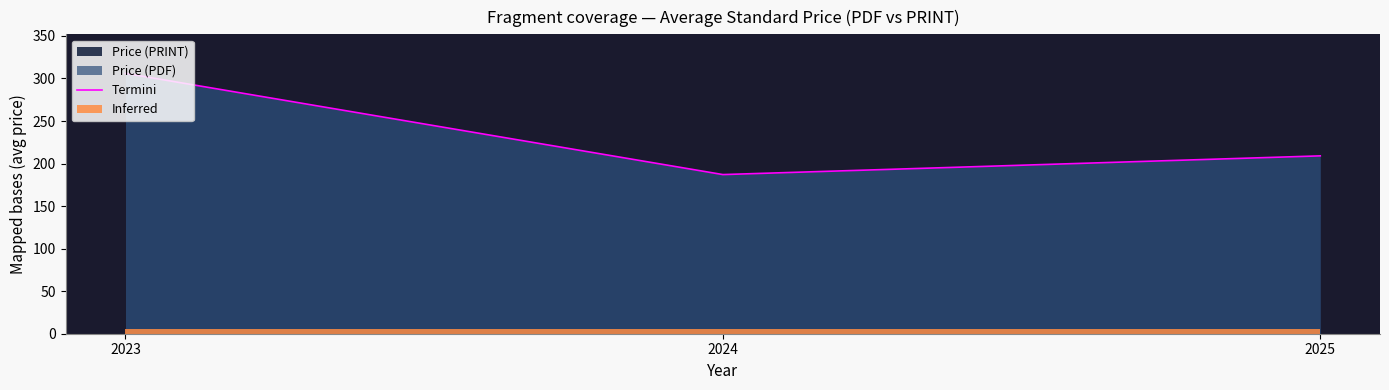

What is the average value?

234.0